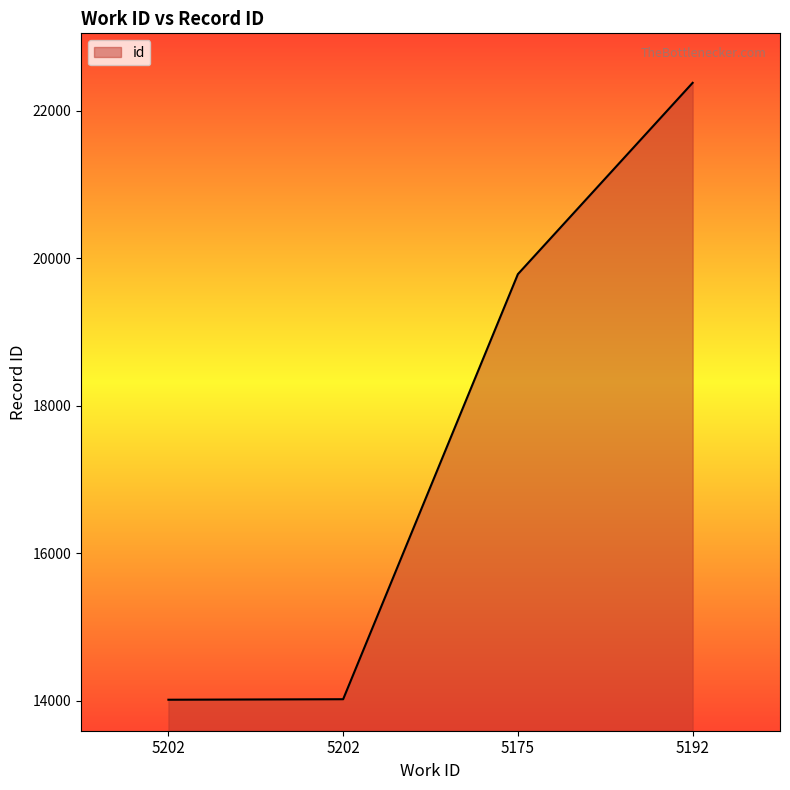

How many lines are shown in the chart?

1